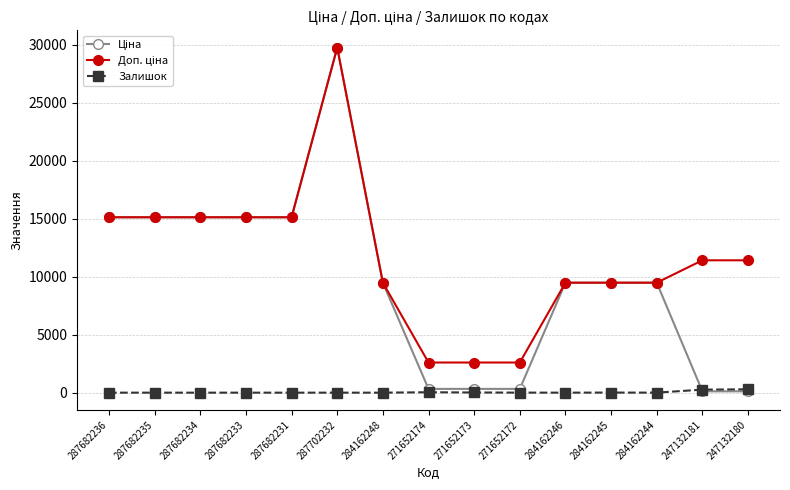

True or false: Залишок has a value of 0.0 at 287682234.

True